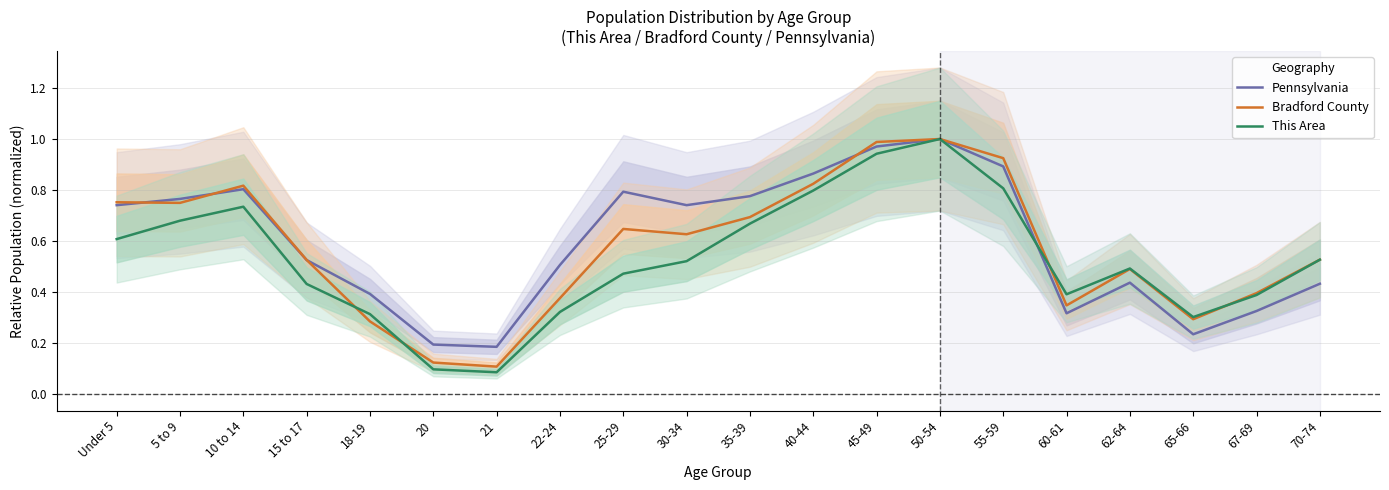

Reading right to left, transcribe all the data shown in this chart.

Pennsylvania: 0.4	0.3	0.2	0.4	0.3	0.9	1.0	1.0	0.9	0.8	0.7	0.8	0.5	0.2	0.2	0.4	0.5	0.8	0.8	0.7
Bradford County: 0.5	0.4	0.3	0.5	0.3	0.9	1.0	1.0	0.8	0.7	0.6	0.6	0.4	0.1	0.1	0.3	0.5	0.8	0.7	0.8
This Area: 0.5	0.4	0.3	0.5	0.4	0.8	1.0	0.9	0.8	0.7	0.5	0.5	0.3	0.1	0.1	0.3	0.4	0.7	0.7	0.6